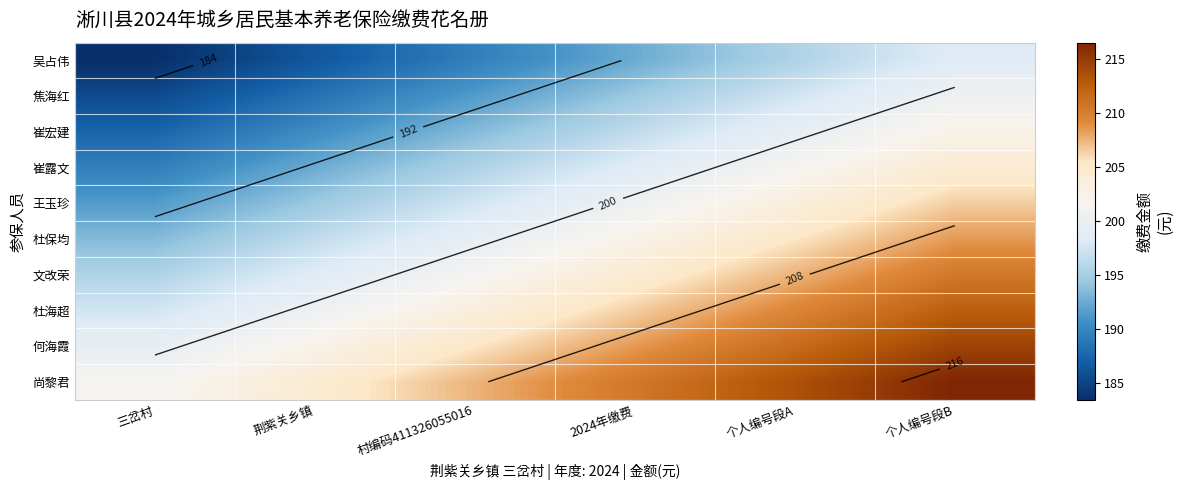

Where does the 尚黎君 series first go above 210?

2024年缴费